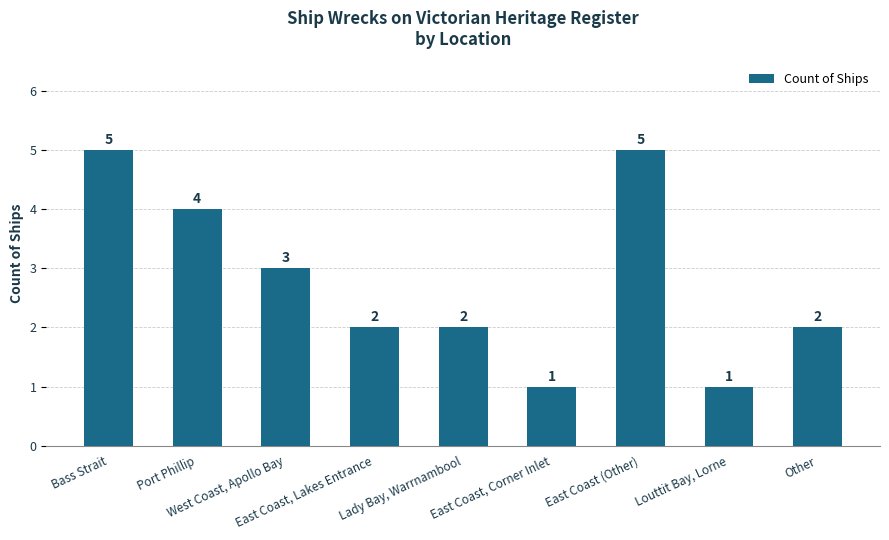

Is it true that the value at West Coast, Apollo Bay is 3?

True